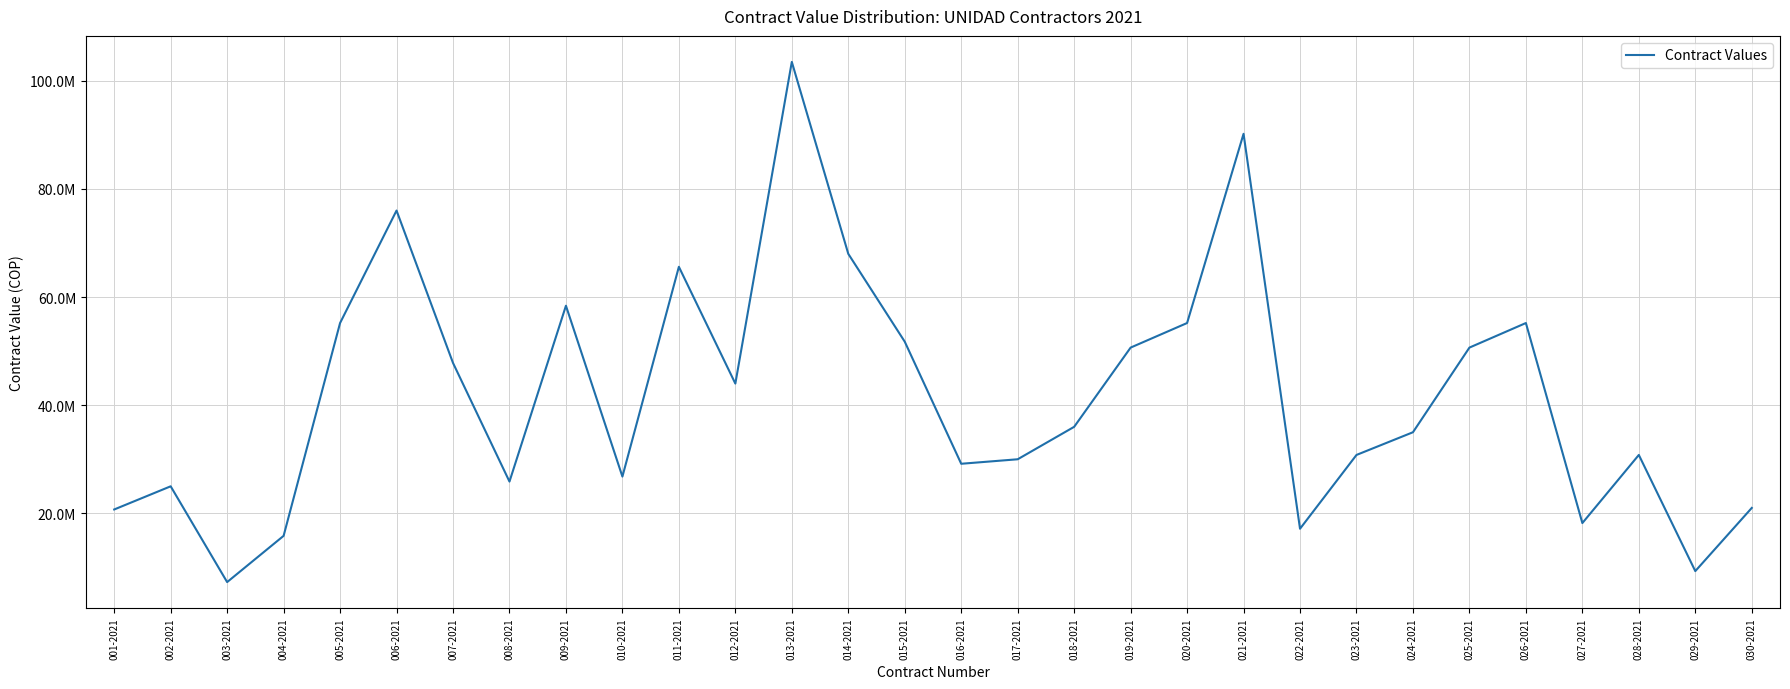

What is the ratio of the value at 012-2021 to the value at 027-2021?

2.4